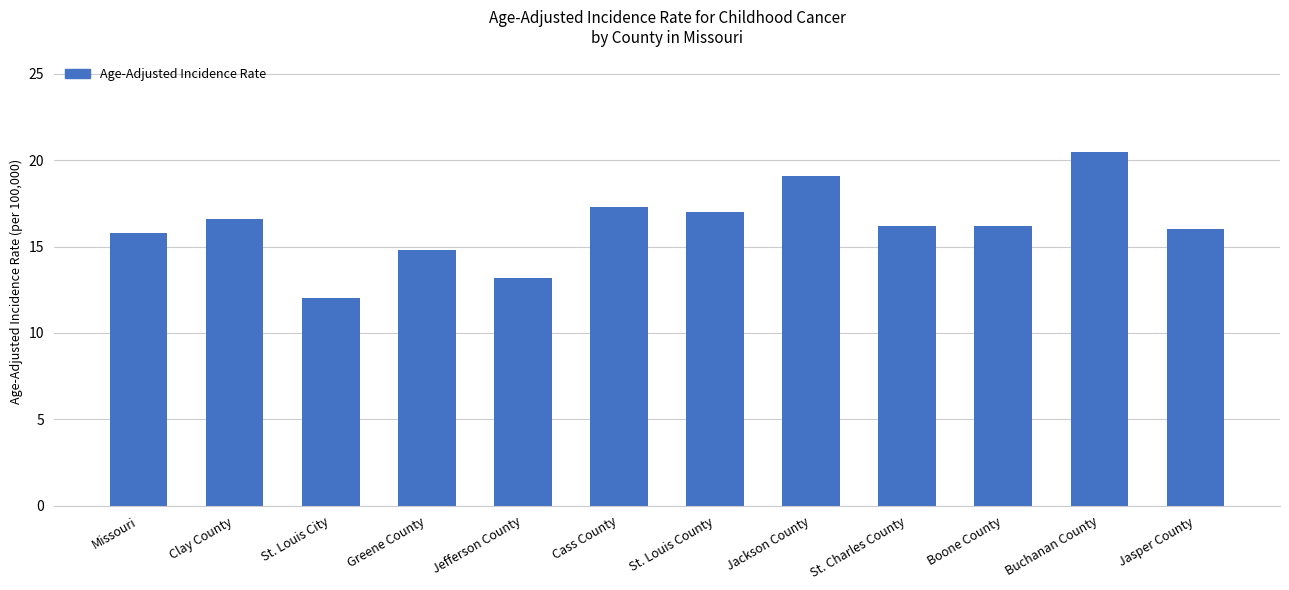

How many distinct data groups are displayed?

1